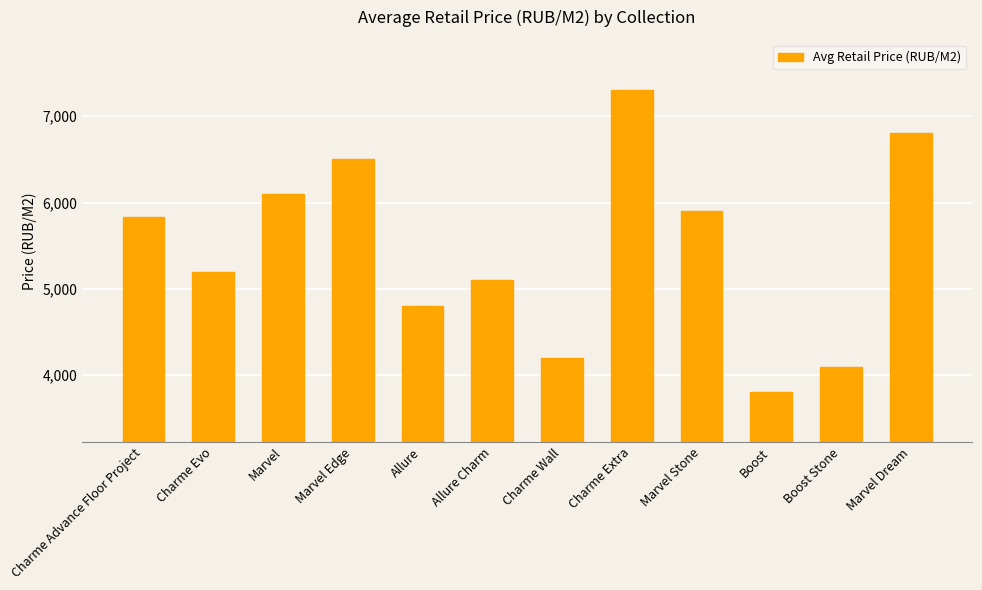

How many categories are shown in the chart?

12